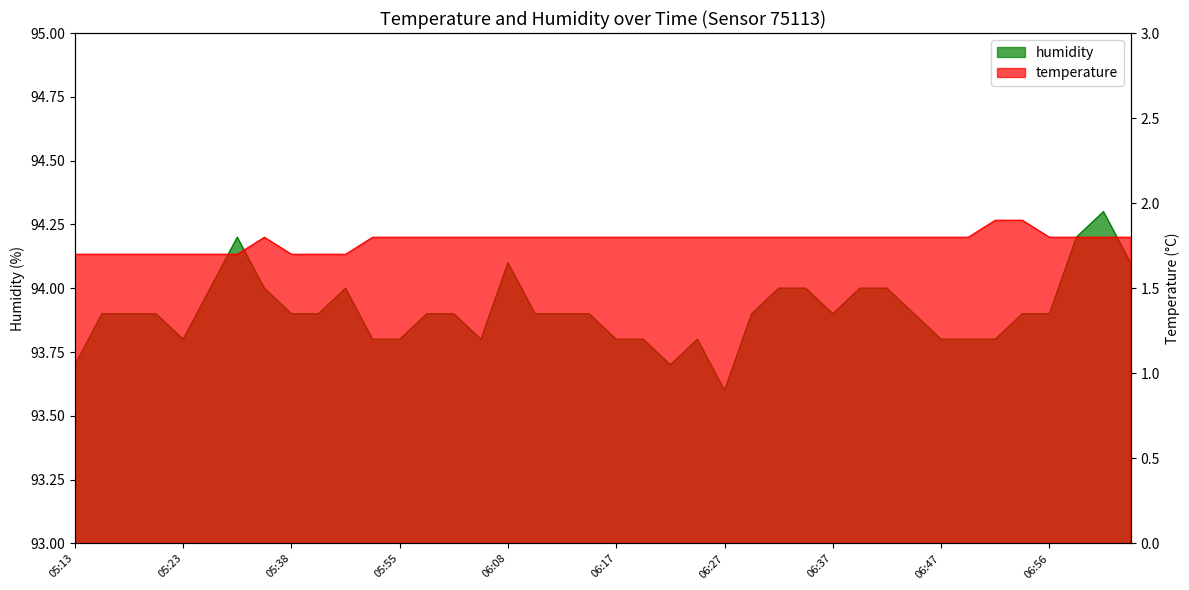

In temperature, how many points are higher than both neighbors (excluding endpoints)?

1